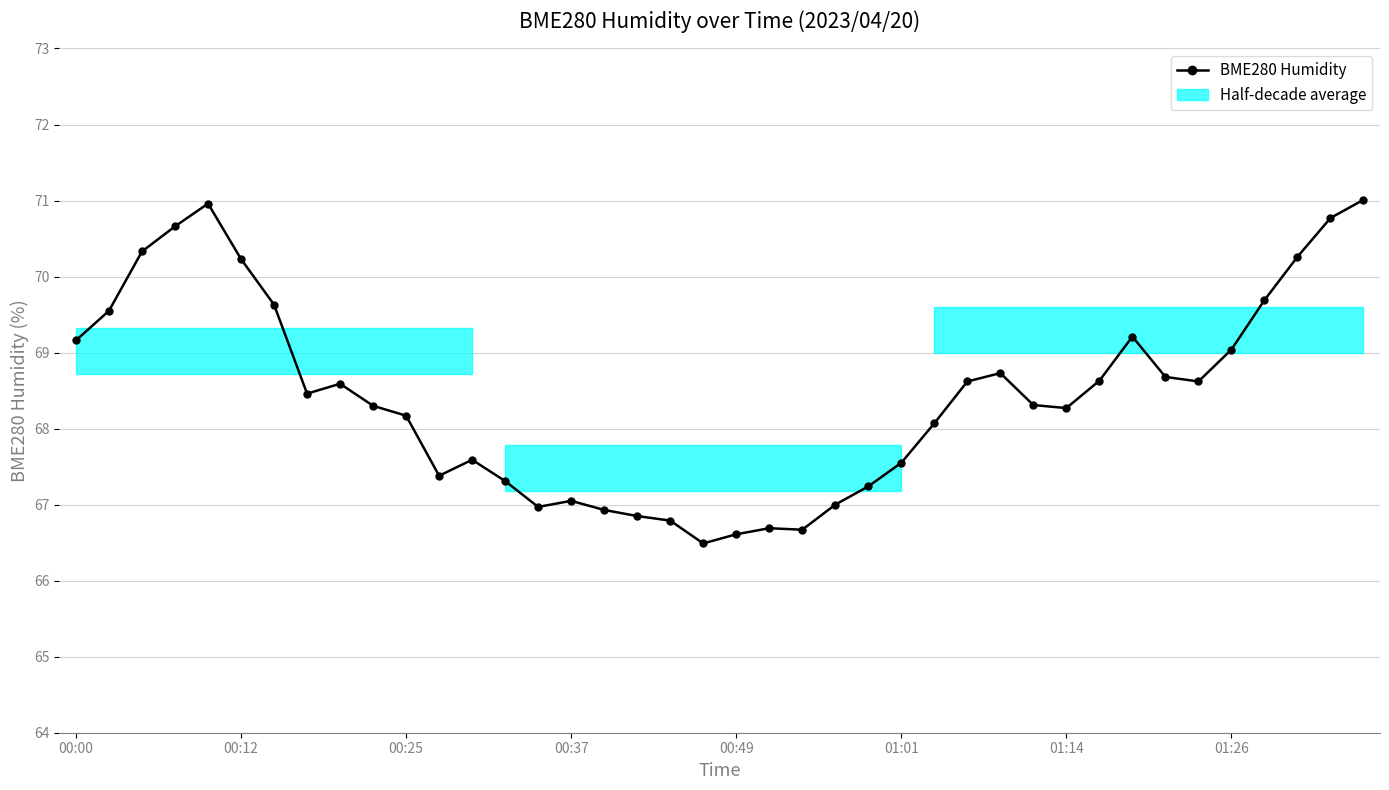

Does the chart have visible grid lines?

Yes